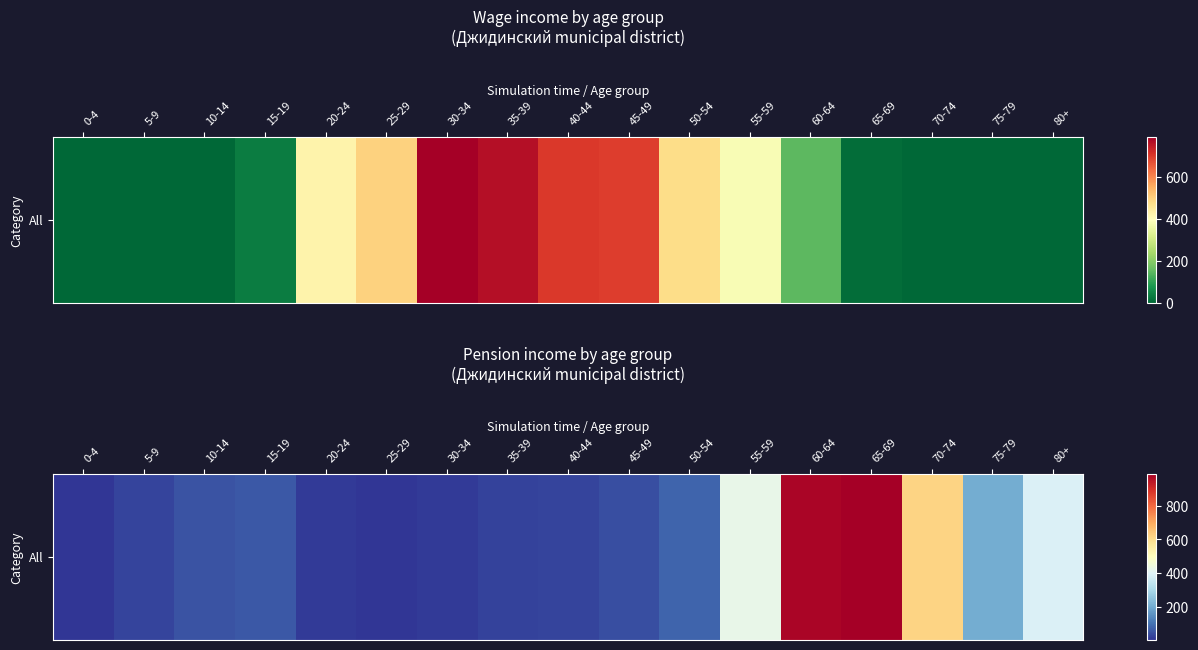

Count the number of data series in this chart.

1